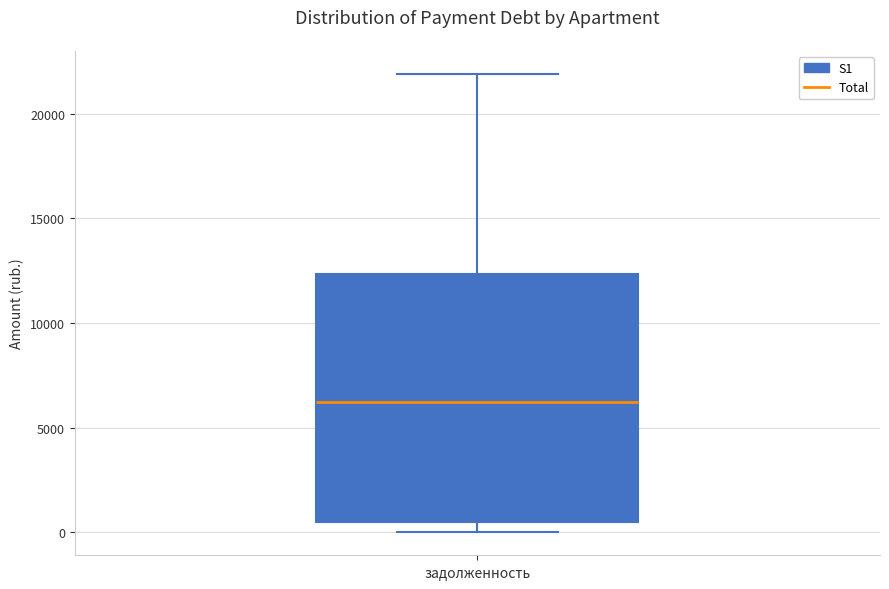

Where is the upper edge of the box for задолженность on the y-axis? The values are not printed on the chart, so give them approximately, as read against the axis.

12500